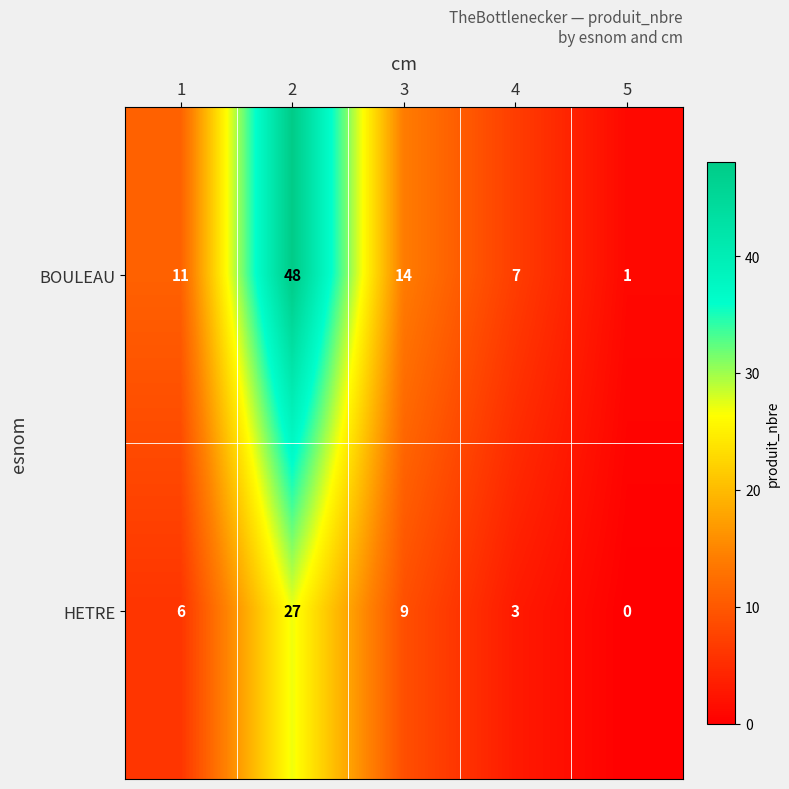

Reading left to right, what are all the values shown in this chart?

BOULEAU: 1=11	2=48	3=14	4=7	5=1
HETRE: 1=6	2=27	3=9	4=3	5=0